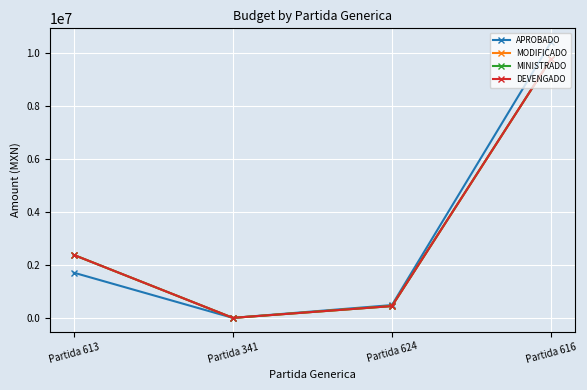

How many lines are shown in the chart?

4